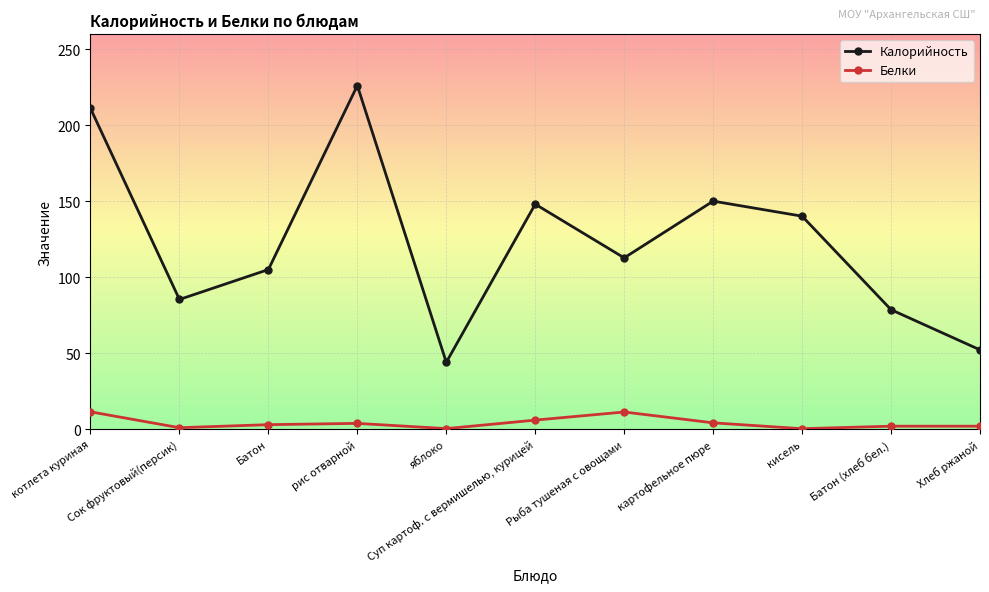

What is the greatest value displayed?

226.0